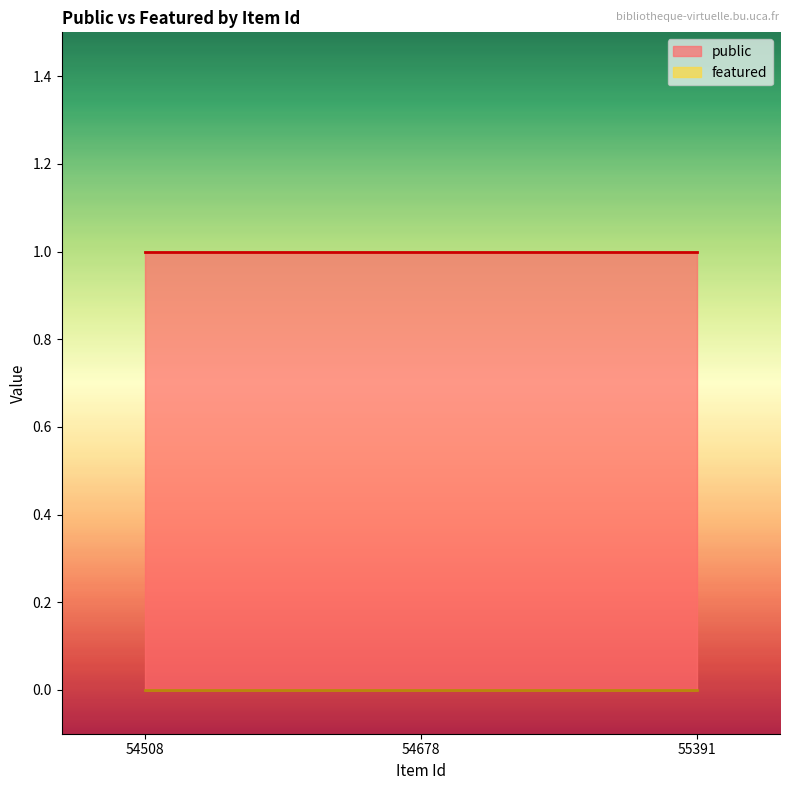

What is the total value across all series at 55391?

1